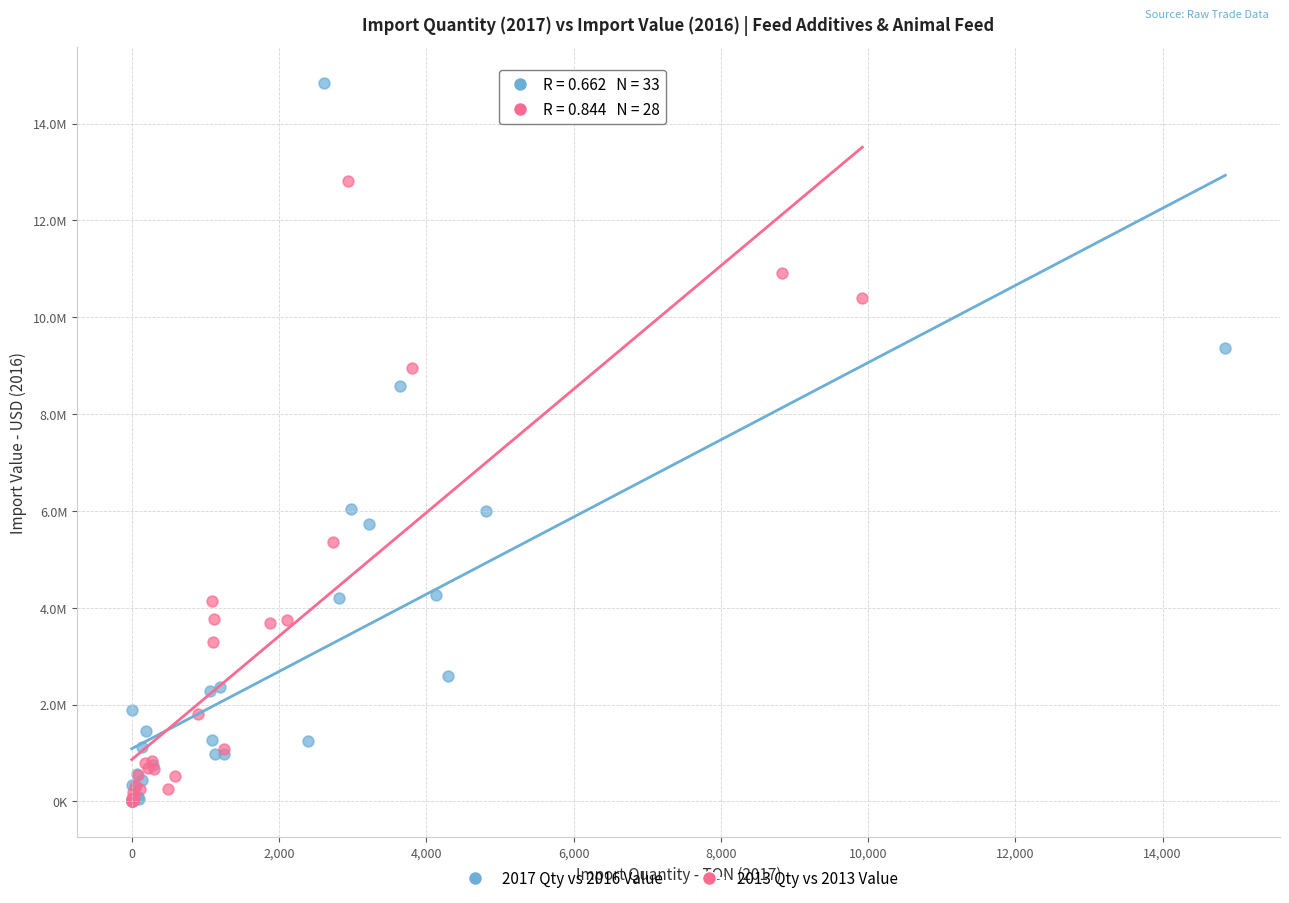

Which series reaches the maximum Y coordinate?

2017 Qty vs 2016 Value